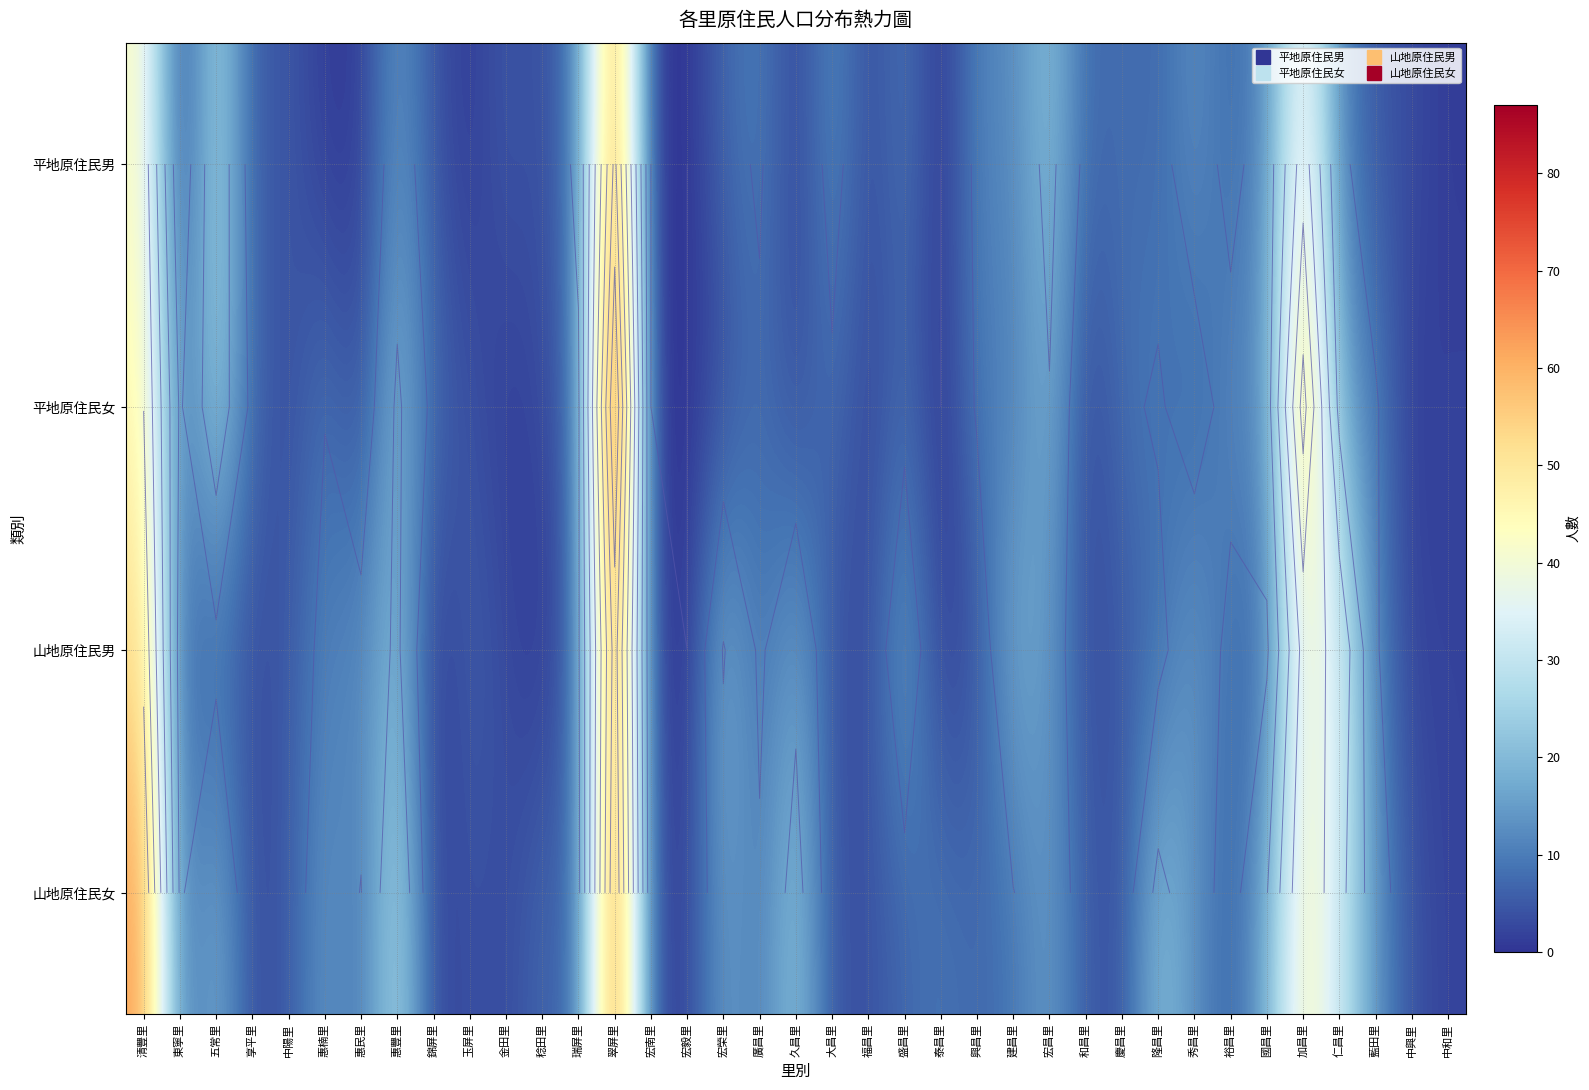

Is it true that 山地原住民男 equals 3 at 玉屏里?

False